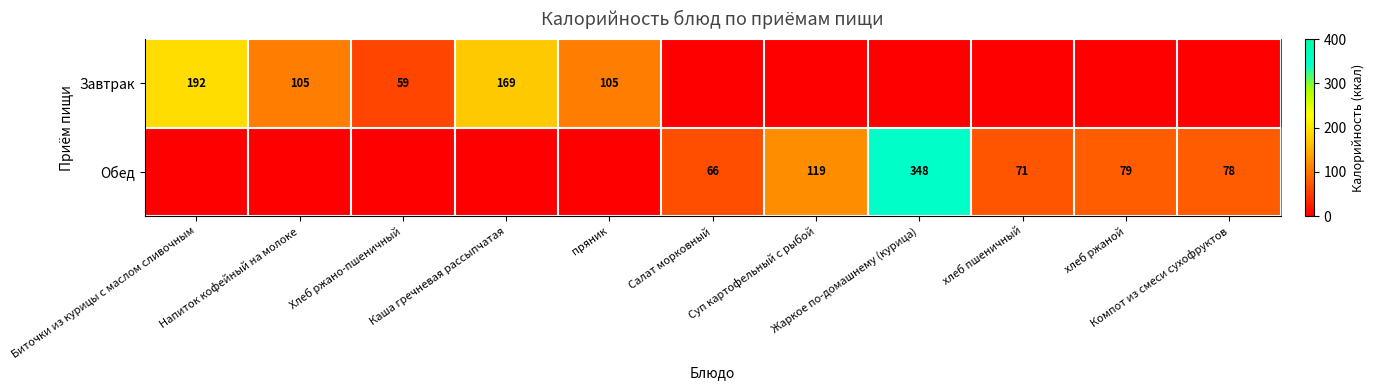

How many row_0 values are between 0 and 105?

9